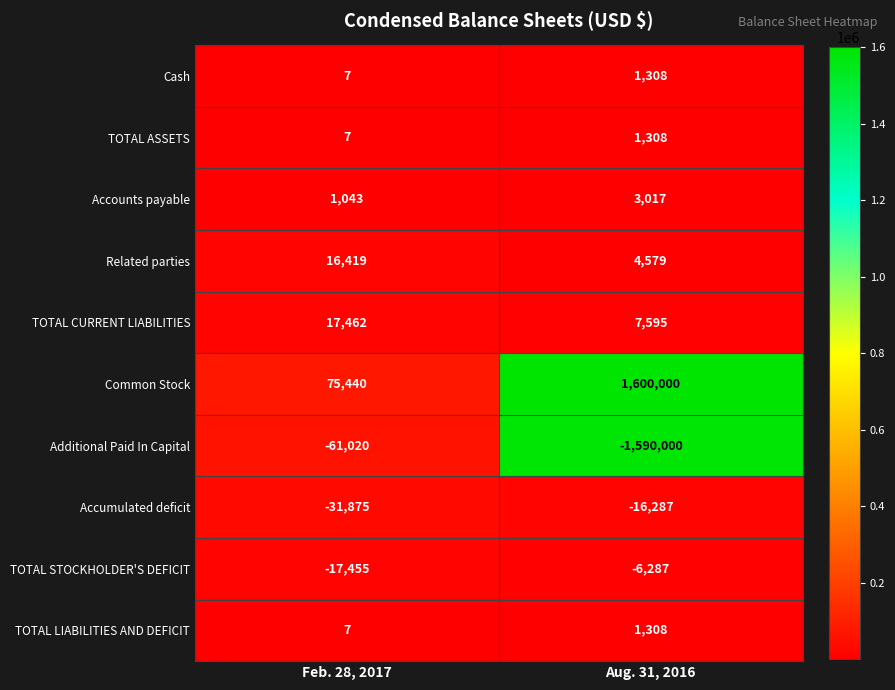

Reading left to right, what are all the values shown in this chart?

Cash: 7	1308
TOTAL ASSETS: 7	1308
Accounts payable: 1043	3017
Related parties: 16419	4579
TOTAL CURRENT LIABILITIES: 17462	7595
Common Stock: 75440	1600000
Additional Paid In Capital: -61020	-1590000
Accumulated deficit: -31875	-16287
TOTAL STOCKHOLDER'S DEFICIT: -17455	-6287
TOTAL LIABILITIES AND DEFICIT: 7	1308